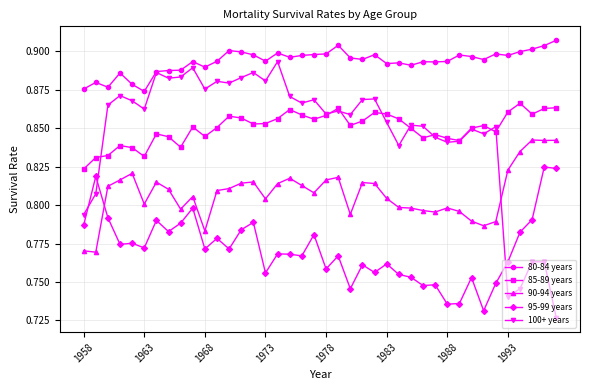

Rank the series by their maximum value, from highest to lowest.

80-84 years, 100+ years, 85-89 years, 90-94 years, 95-99 years